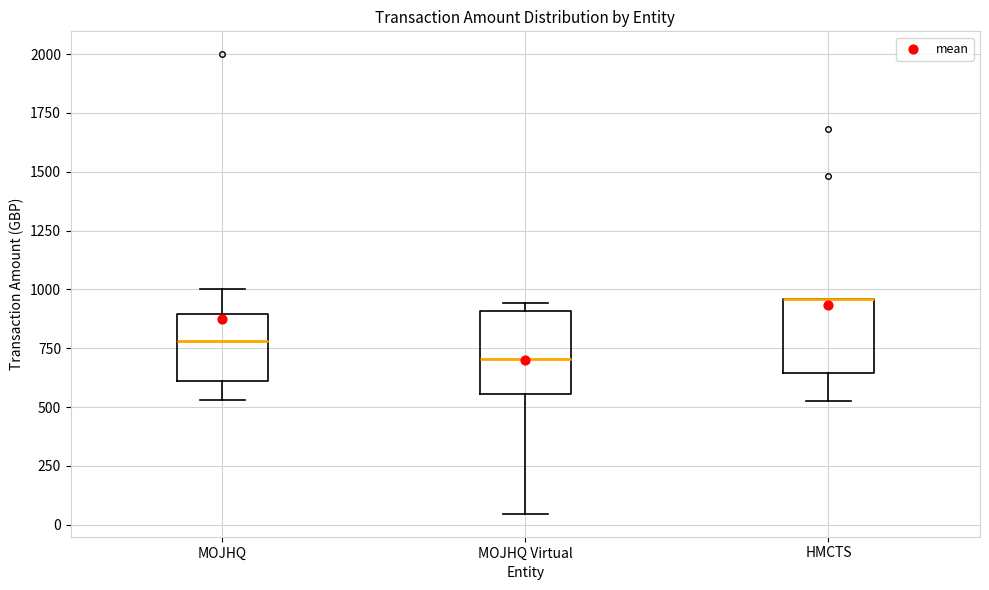

Where is the upper edge of the box for MOJHQ Virtual on the y-axis? The values are not printed on the chart, so give them approximately, as read against the axis.

900